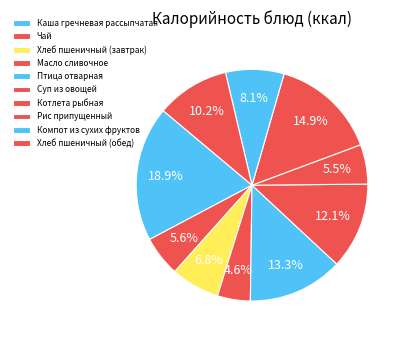

How many segments does this pie chart have?

10